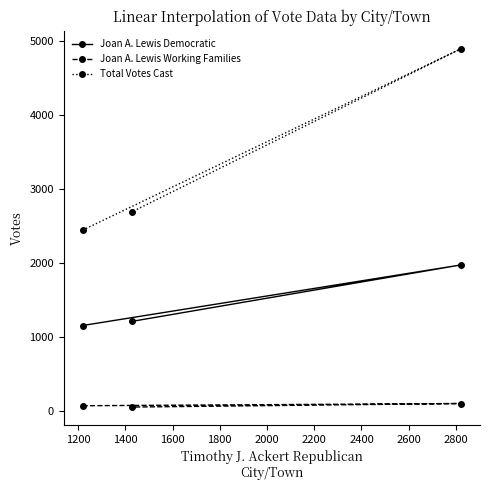

At how many categories does at least one series exceed 645?

3